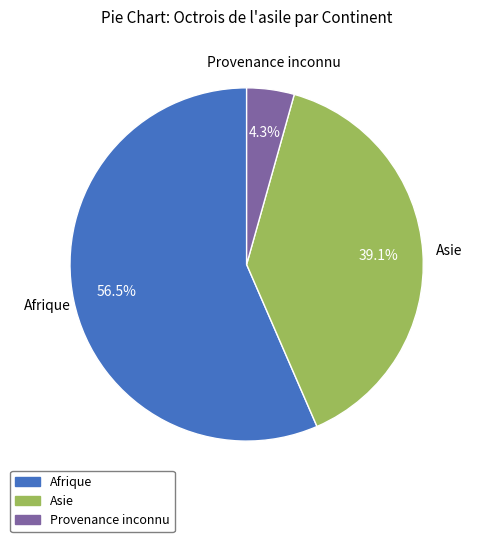

How many segments does this pie chart have?

3